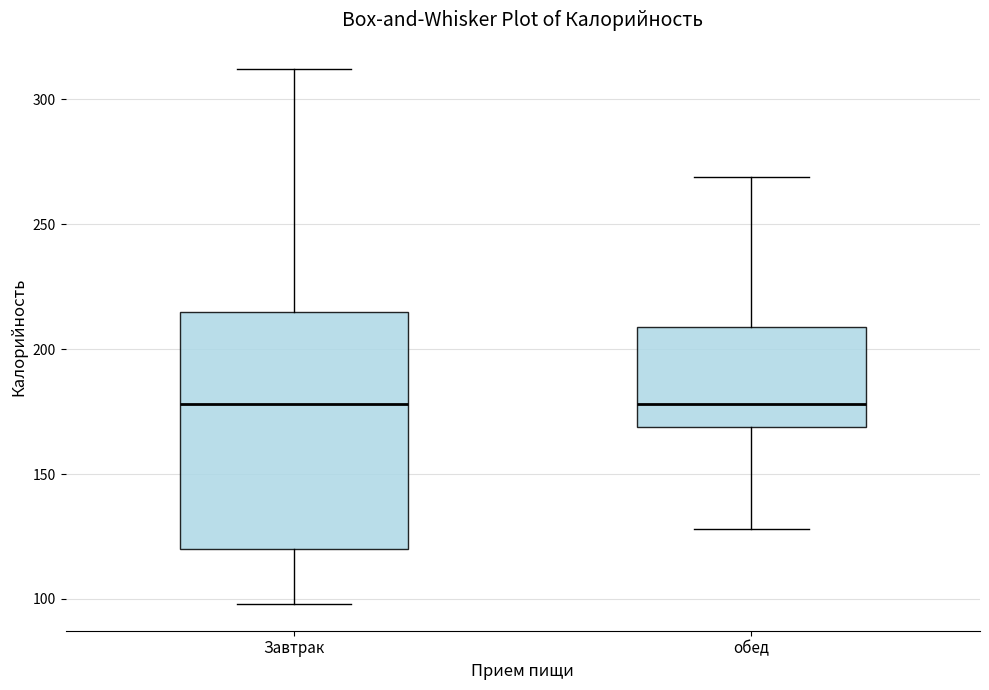

Reading left to right, read every box against the y-axis: the position of its median line, the range the box covers, and the ends of its whiskers. The values are not printed on the chart, so give them approximately, as read against the axis.

Завтрак: median 180, box 120 to 215, whiskers 100 to 310
обед: median 180, box 170 to 210, whiskers 130 to 270